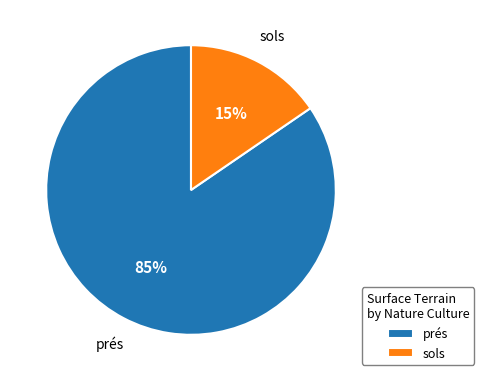

What is the largest slice in the pie chart?

prés